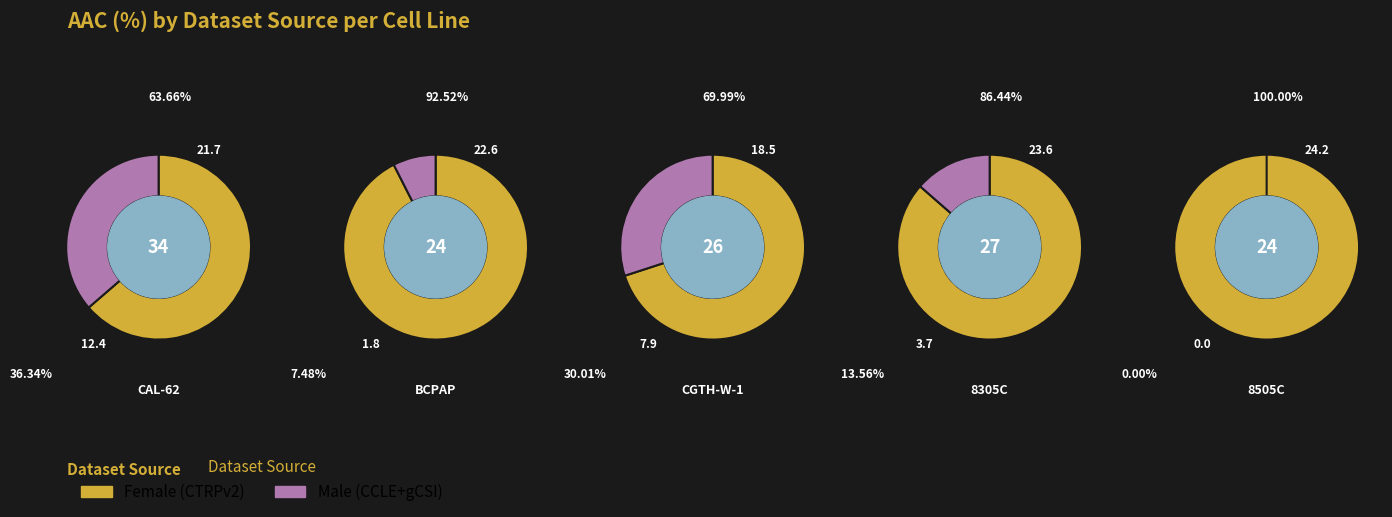

Is it true that BCPAP is 22% of the pie?

False